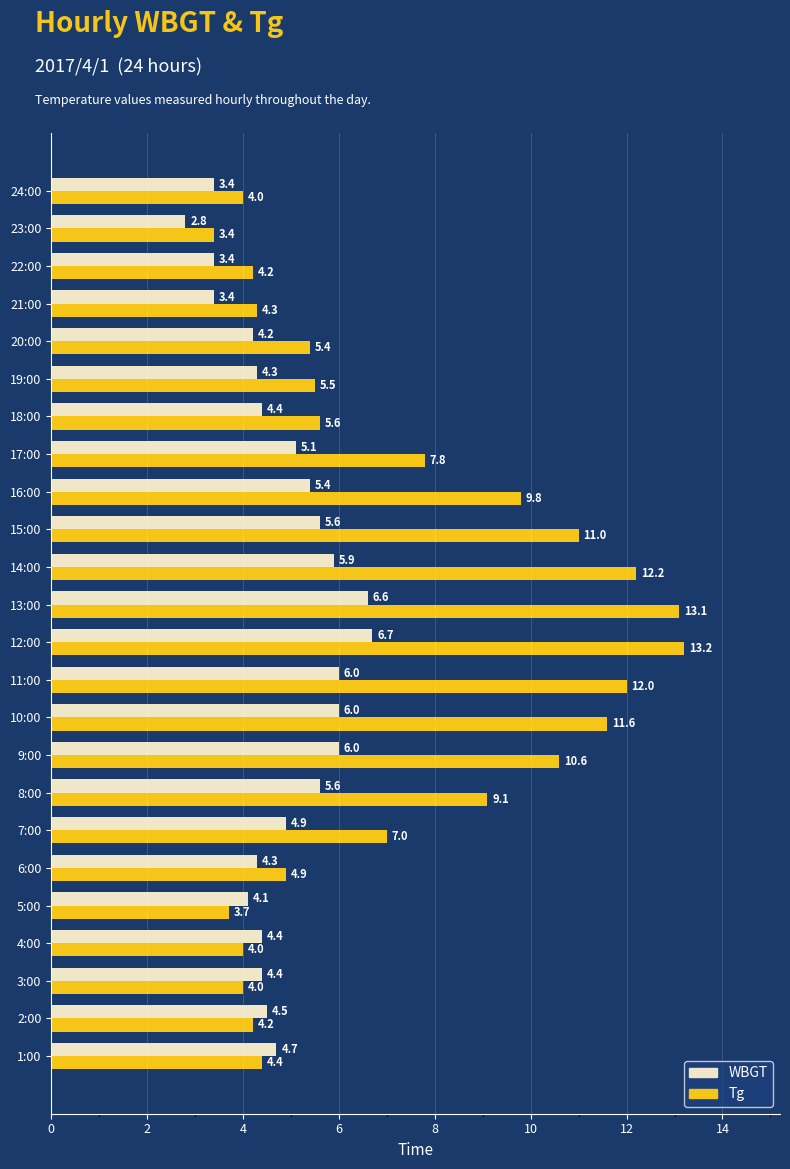

Which series has the widest spread of values?

Tg